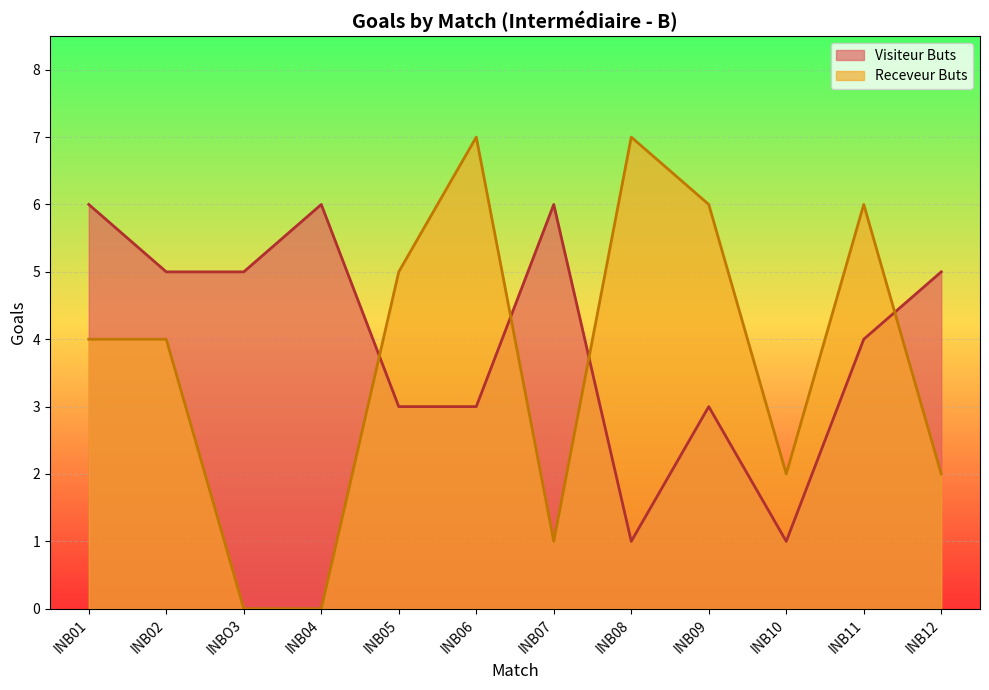

The Visiteur Buts series shows 7 at INB12. True or false?

False